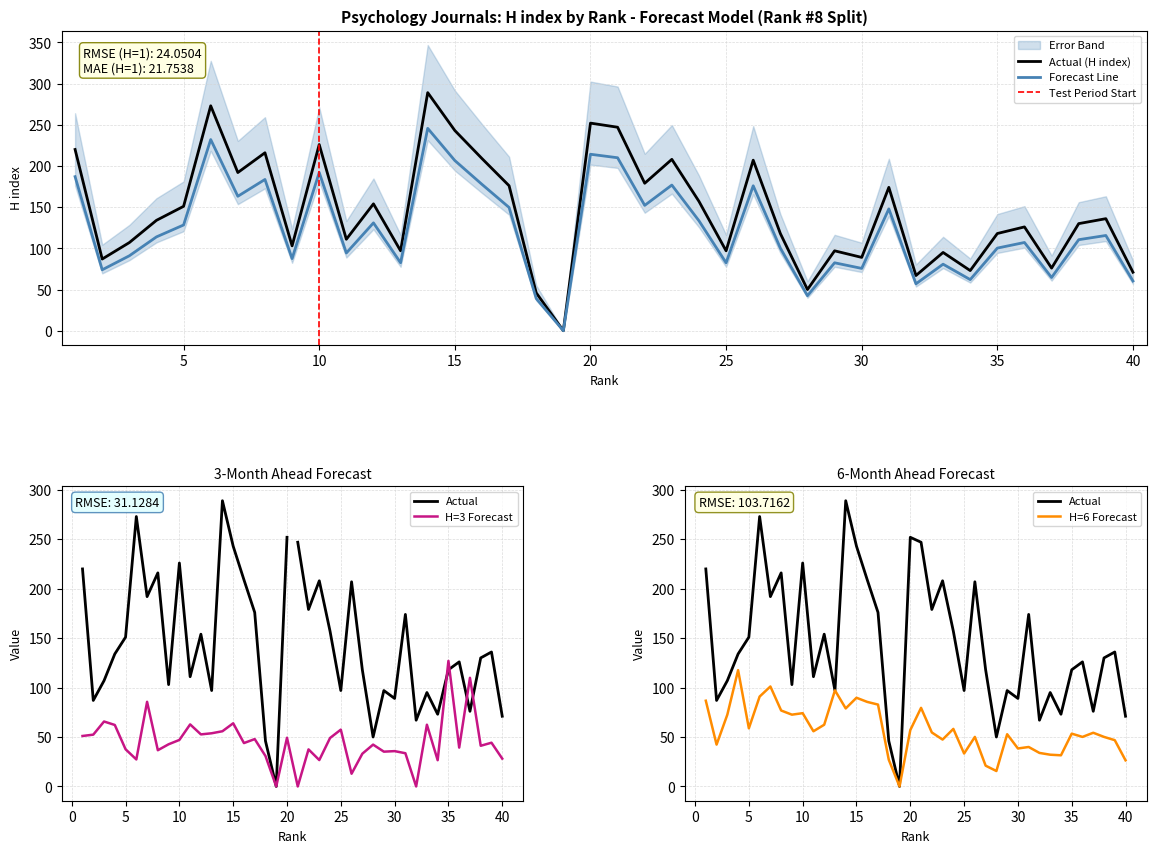

How many data points does each series have?

40